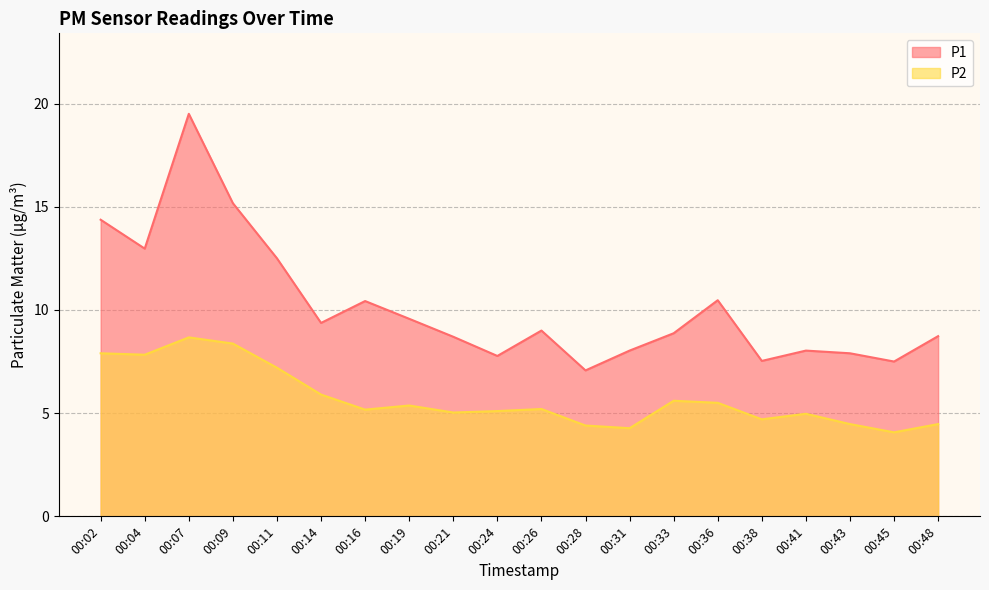

Does the chart display data point markers on the line(s)?

No